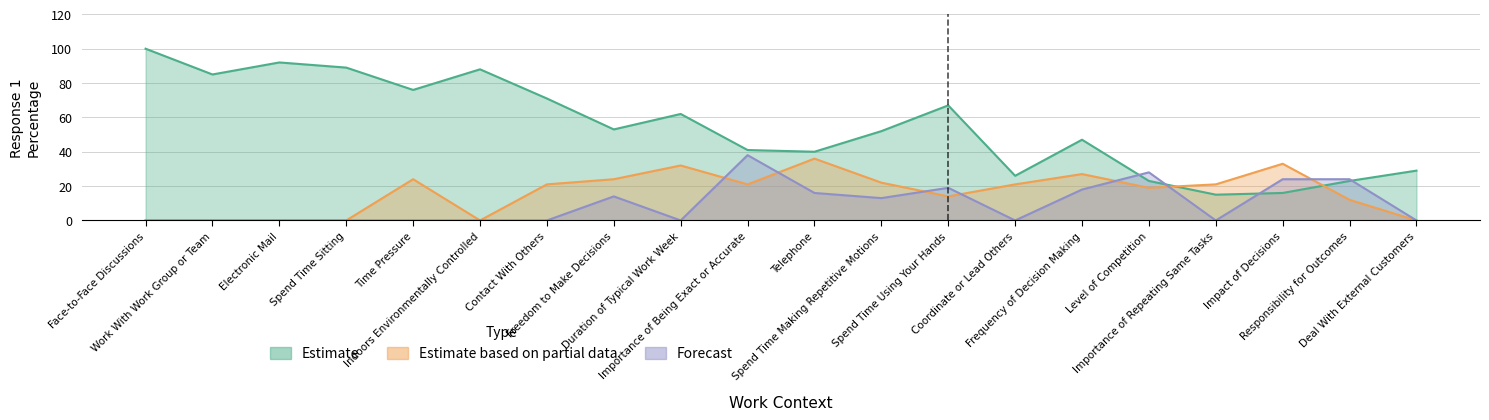

Count the number of categories in the chart.

20